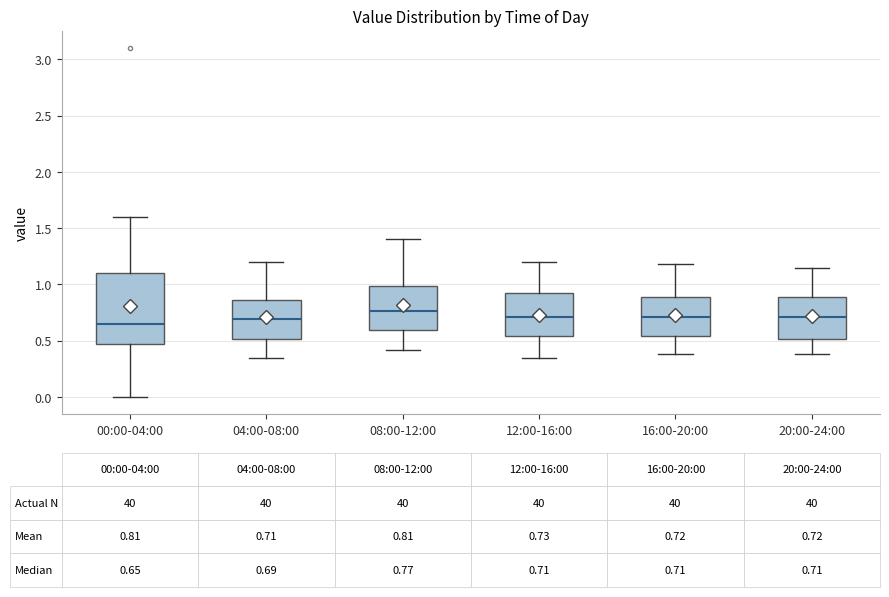

Which box is the tallest, from its lower edge to its upper edge?

00:00-04:00